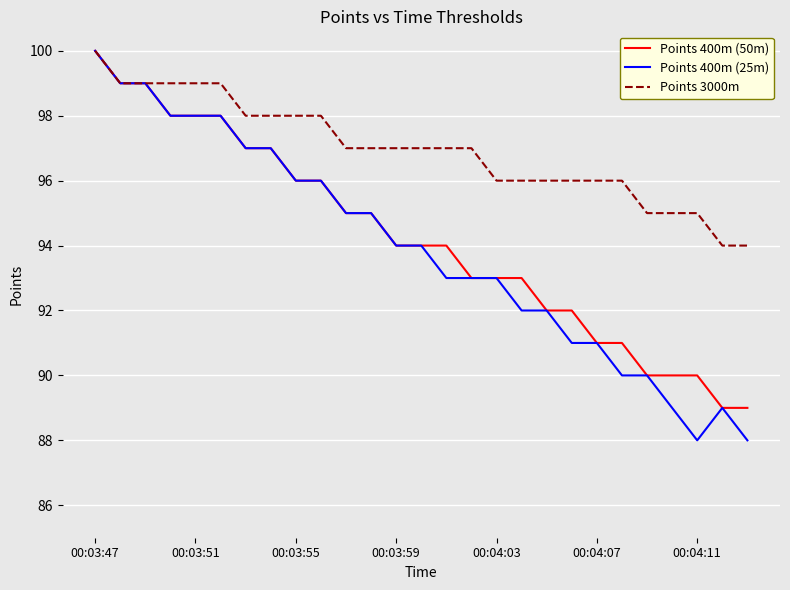

What is the smallest value displayed?

88